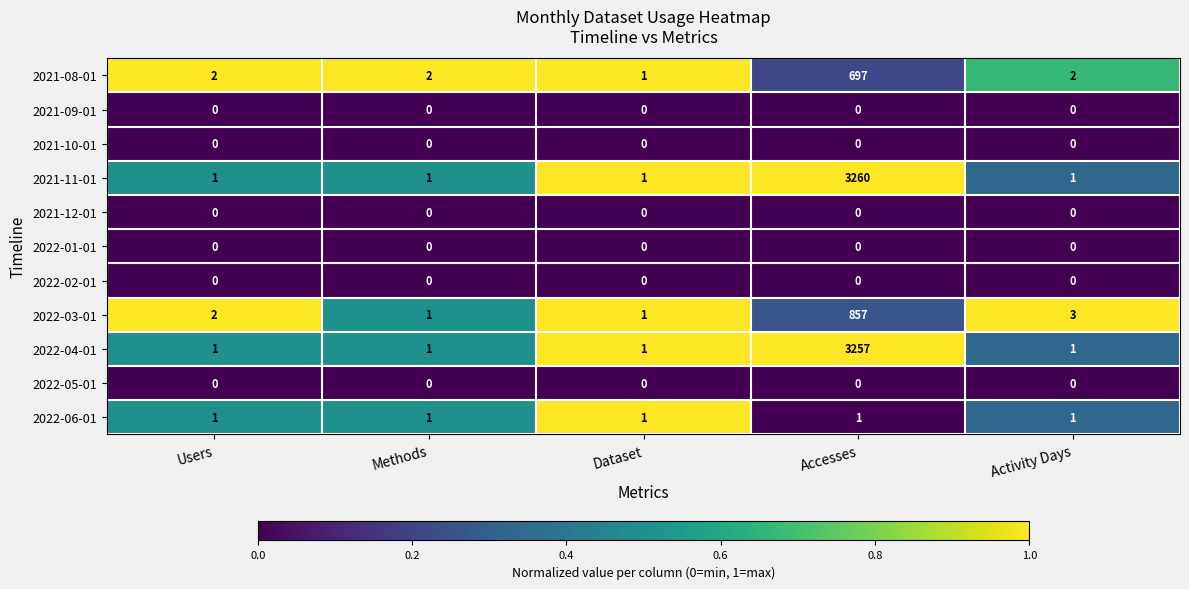

What is the sum of all 2021-08-01 values?

704